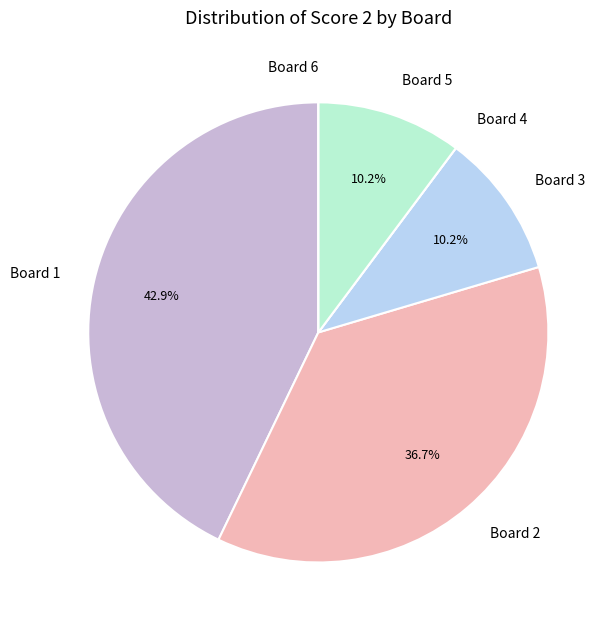

What is the largest slice in the pie chart?

Board 1